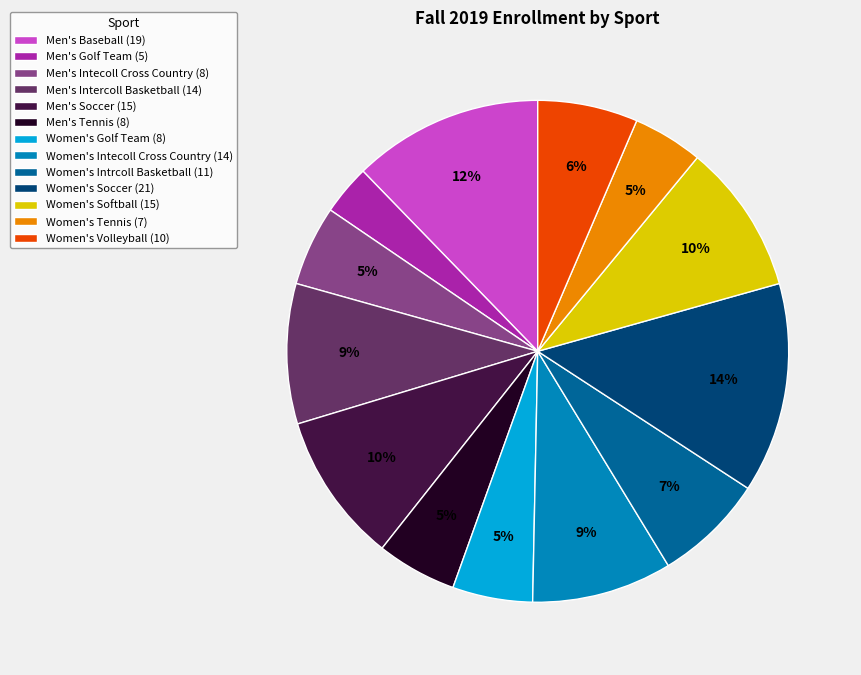

To the nearest percent, what is the average slice percentage?

8%